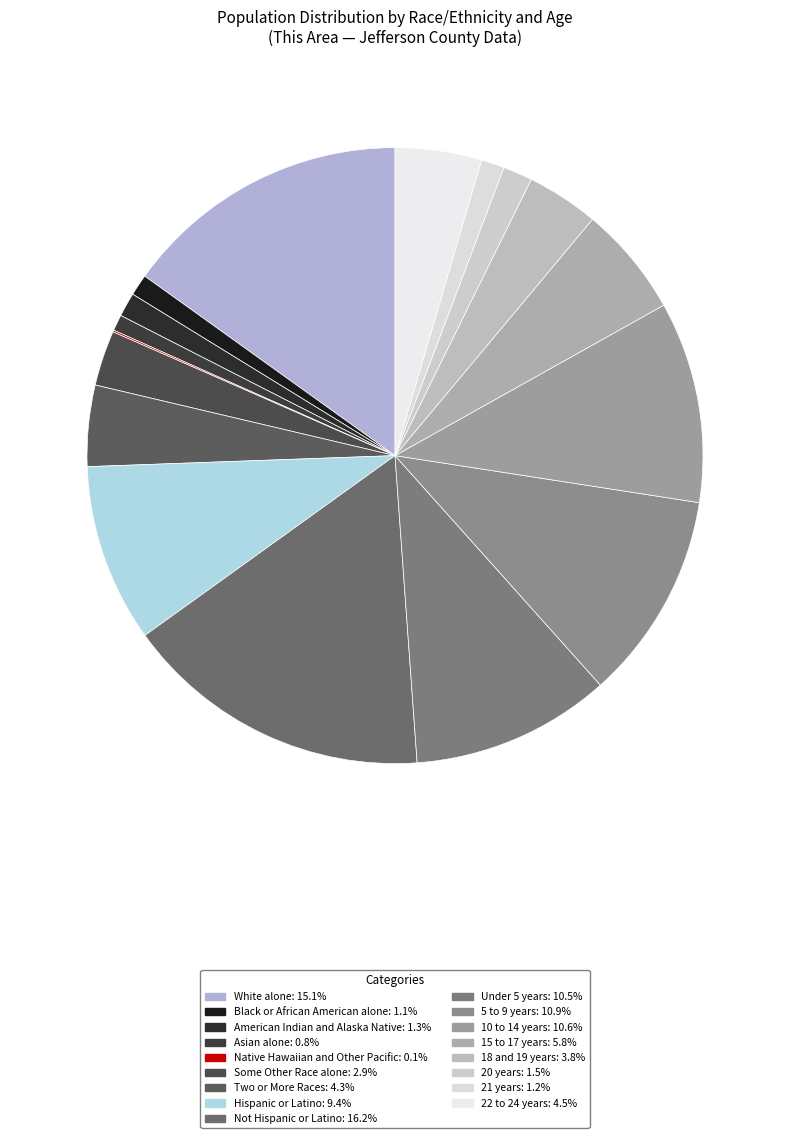

To the nearest percent, what percentage of the pie is Black or African American alone?

1%